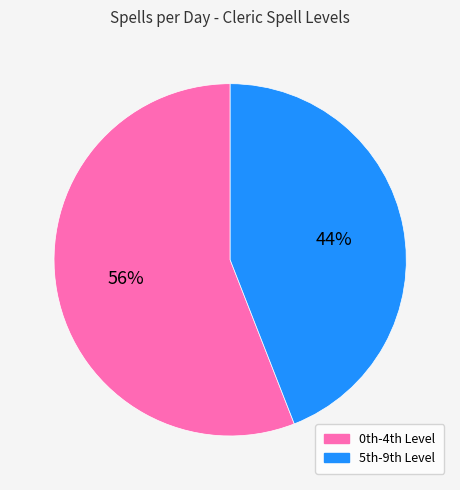

What is the largest slice in the pie chart?

0th-4th Level